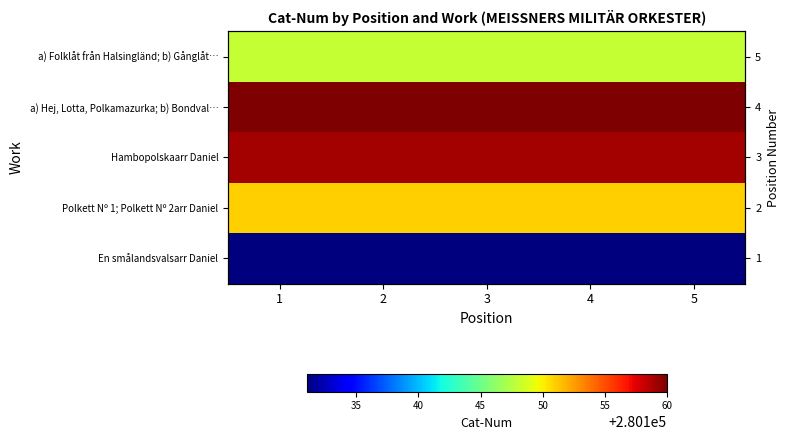

Between 3 and 5, which is larger?

3